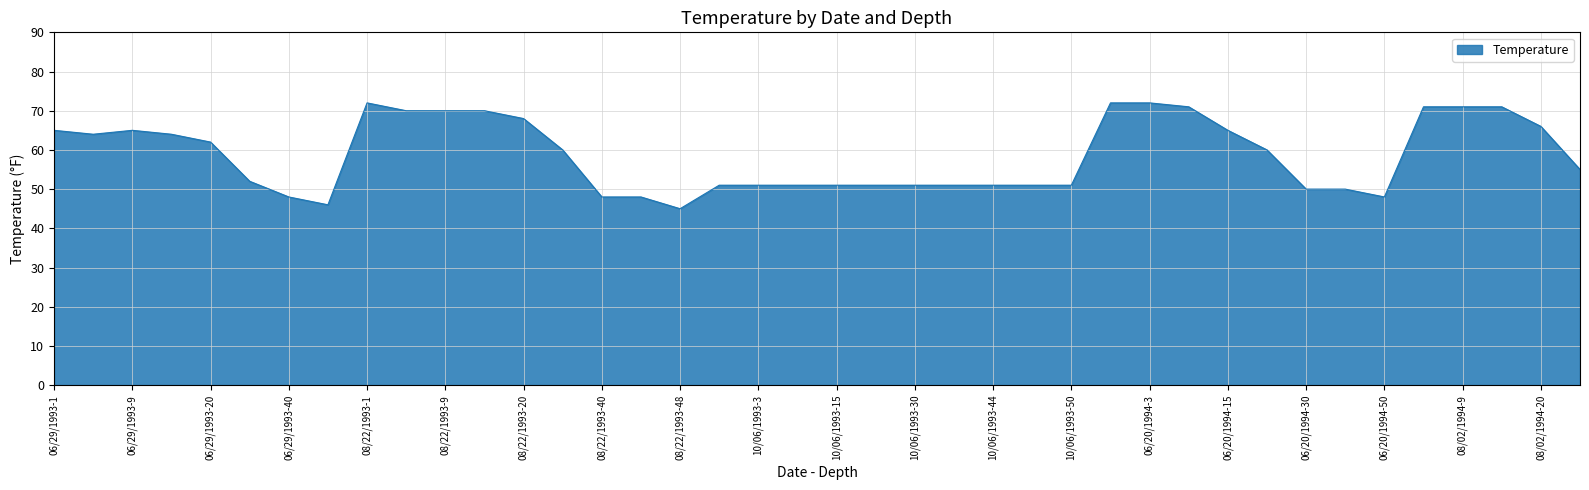

What is the difference between the maximum and minimum values?

27